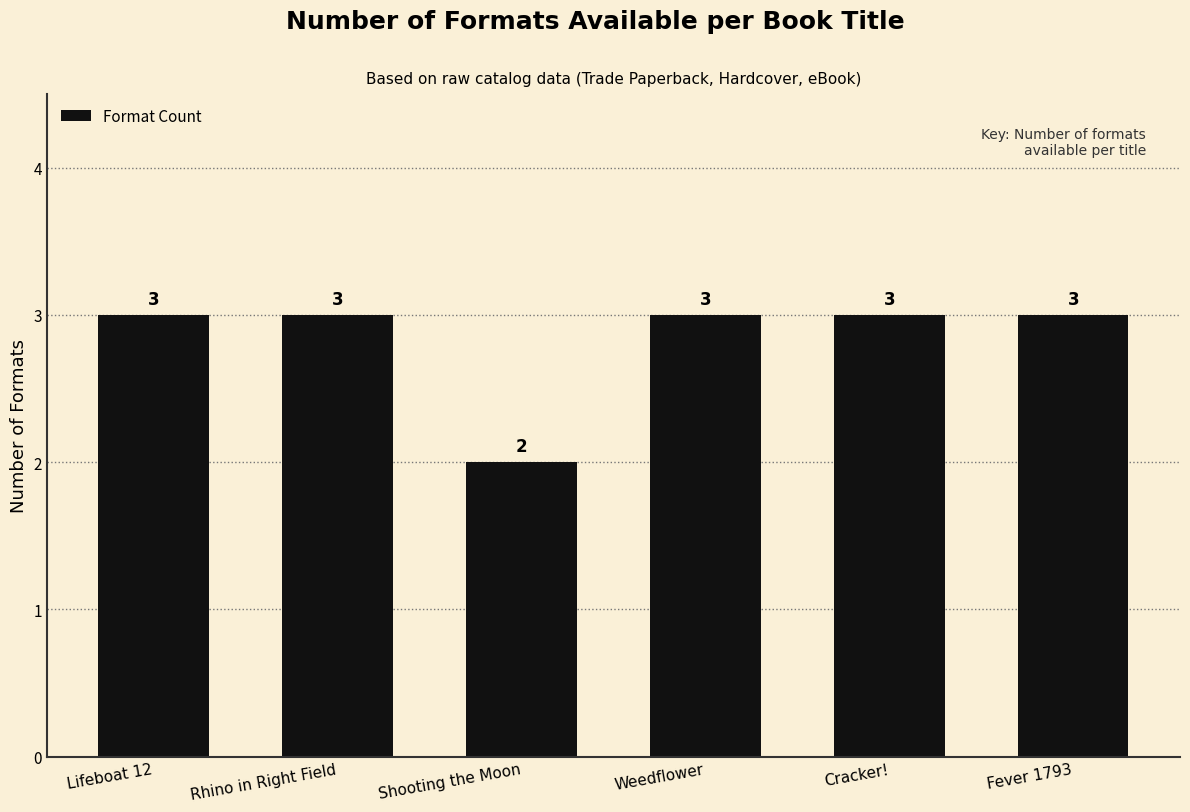

What is the ratio of the value at Fever 1793 to the value at Weedflower?

1.0